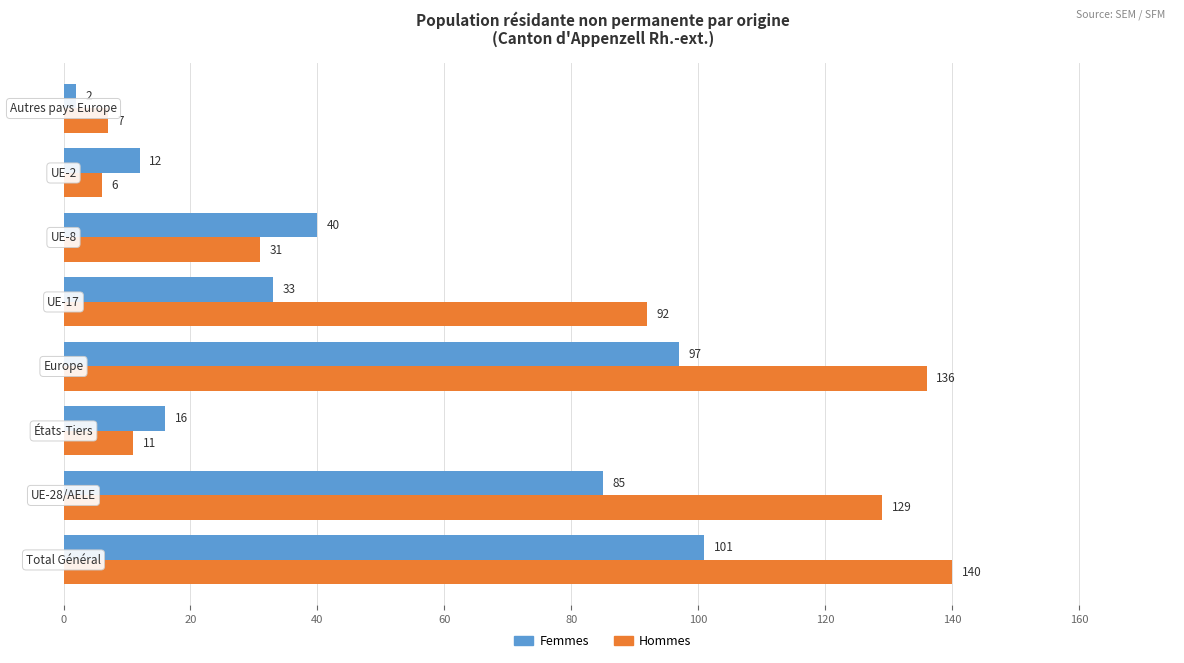

What is the greatest value displayed?

140